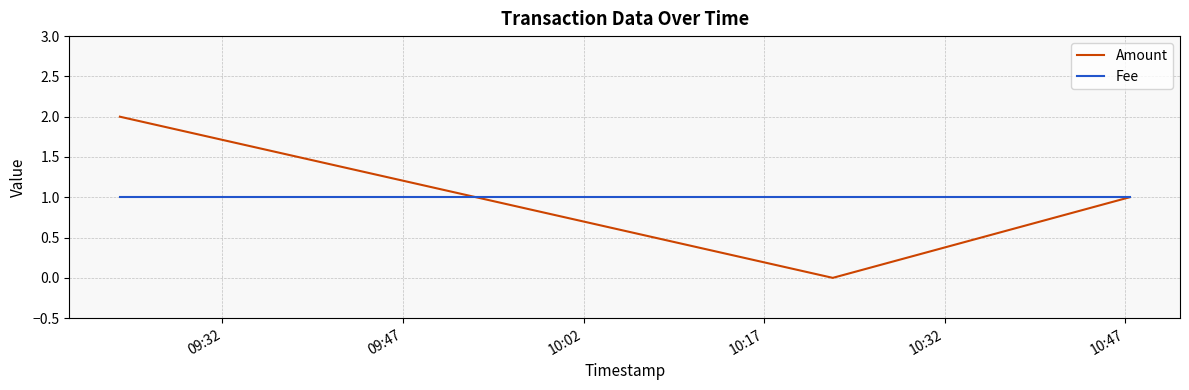

List the series in order of their peak value, highest first.

Amount, Fee